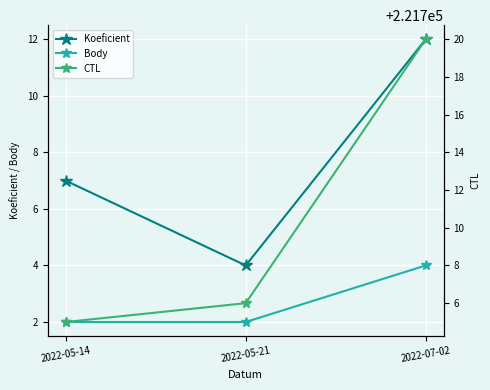

Reading left to right, what are all the values shown in this chart?

Koeficient: 7	4	12
Body: 2	2	4
CTL: 221705	221706	221720